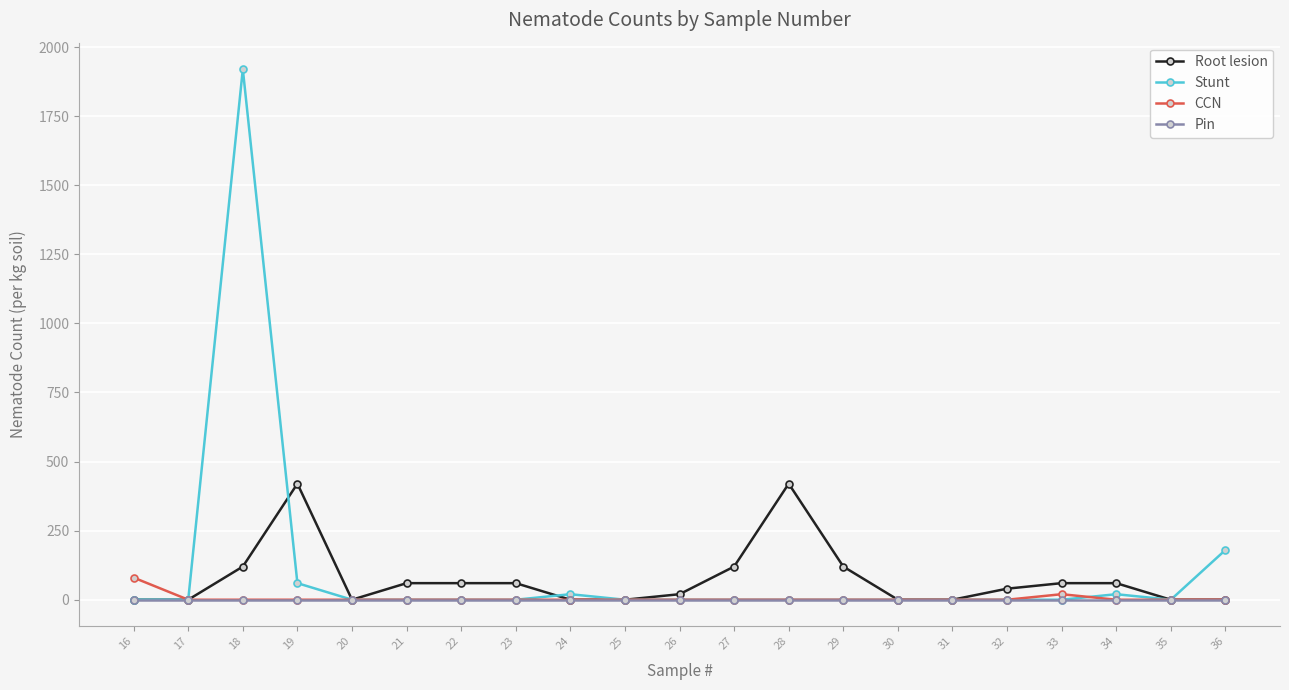

At which category is the sum across all series the highest?

18